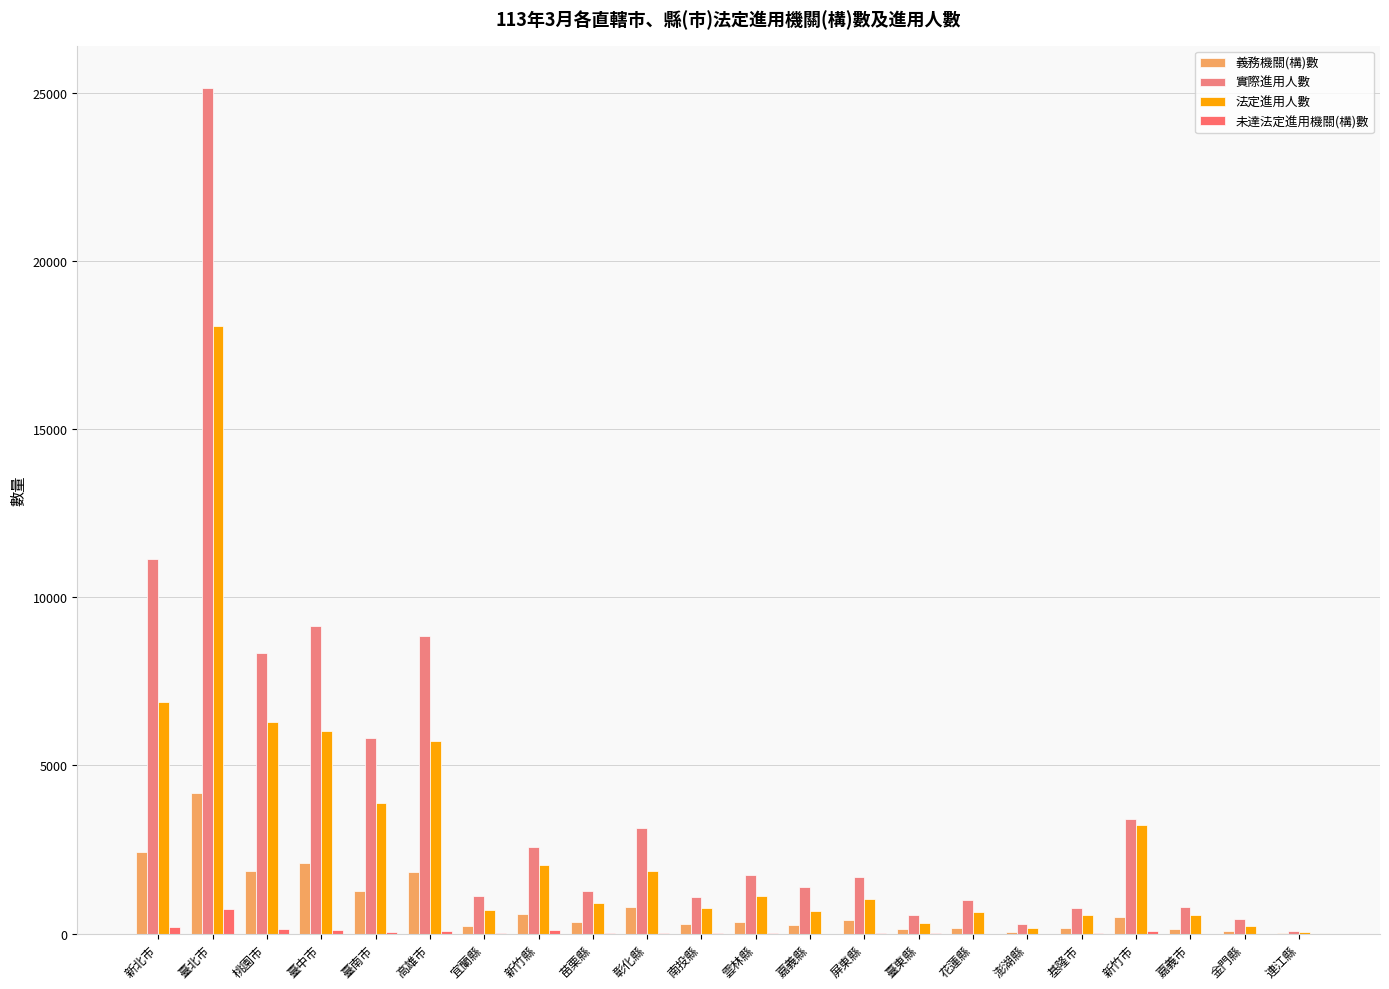

What are all the series names shown in the legend?

義務機關(構)數, 實際進用人數, 法定進用人數, 未達法定進用機關(構)數